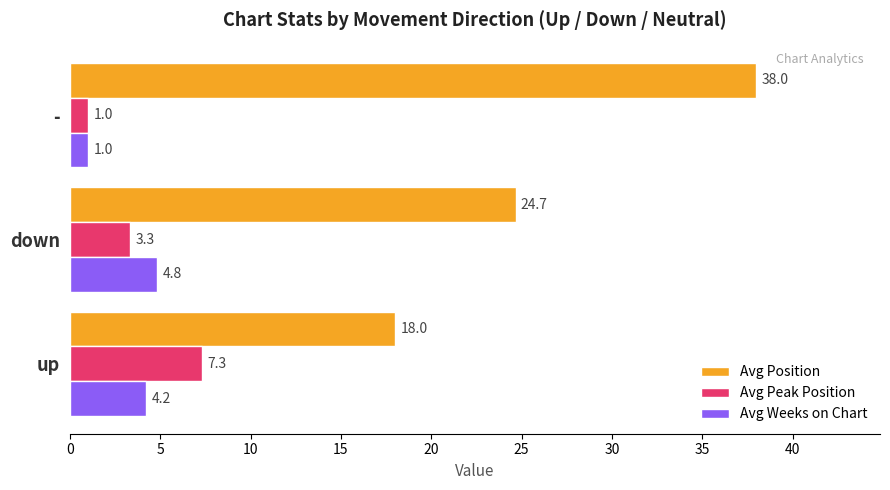

Rank the categories by Avg Peak Position value from highest to lowest.

up, down, -